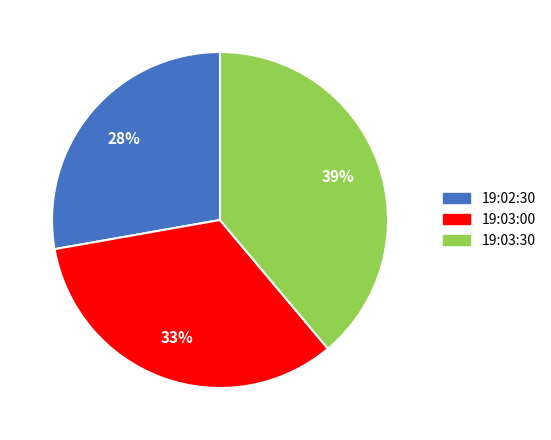

Is the sum of 19:02:30 and 19:03:30 greater than half?

Yes